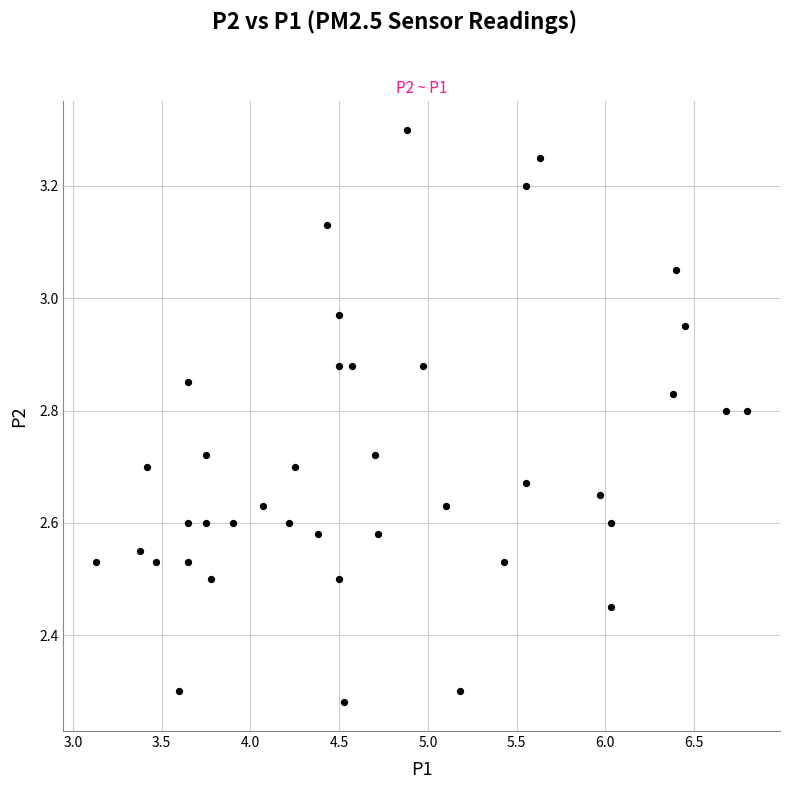

What is the range of X values (max minus min)?

3.7